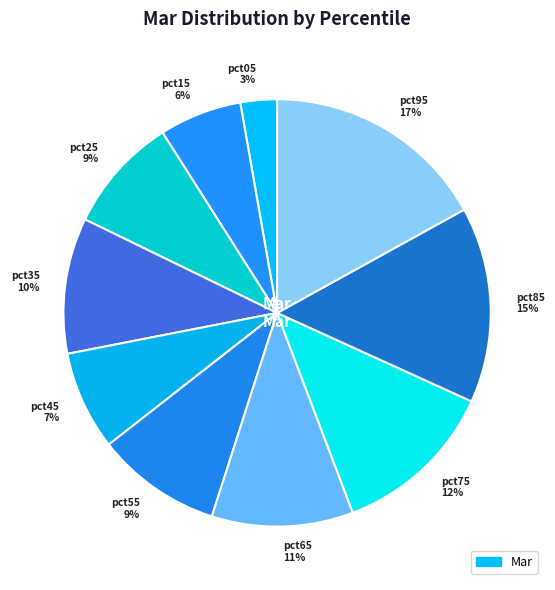

Count the number of slices in the pie.

10